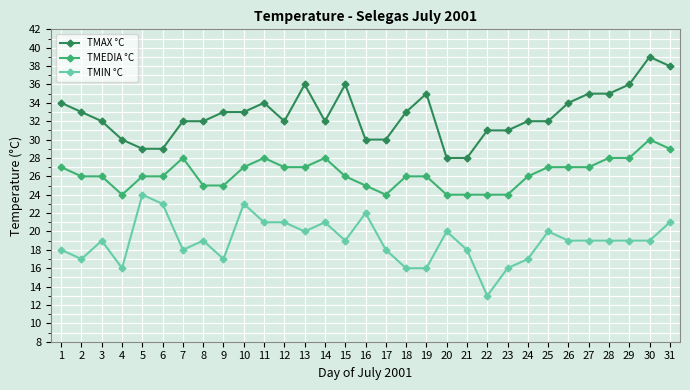

True or false: TMEDIA °C has more than 2 points higher than both neighbors.

True